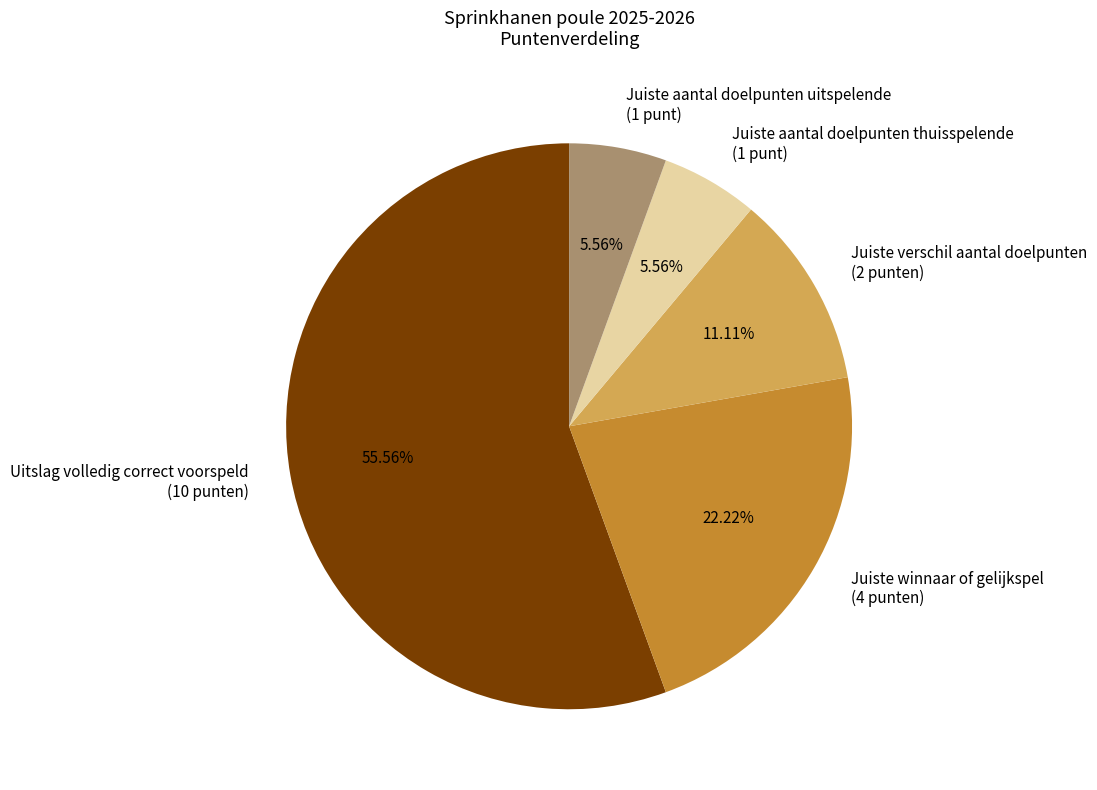

Which slice represents more than half of the pie?

Uitslag volledig correct voorspeld (10 punten)